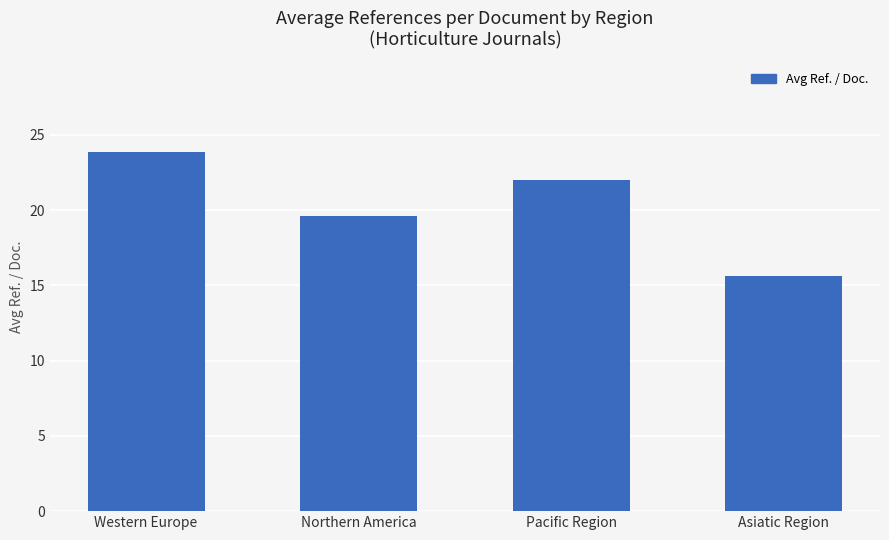

How many distinct data groups are displayed?

1